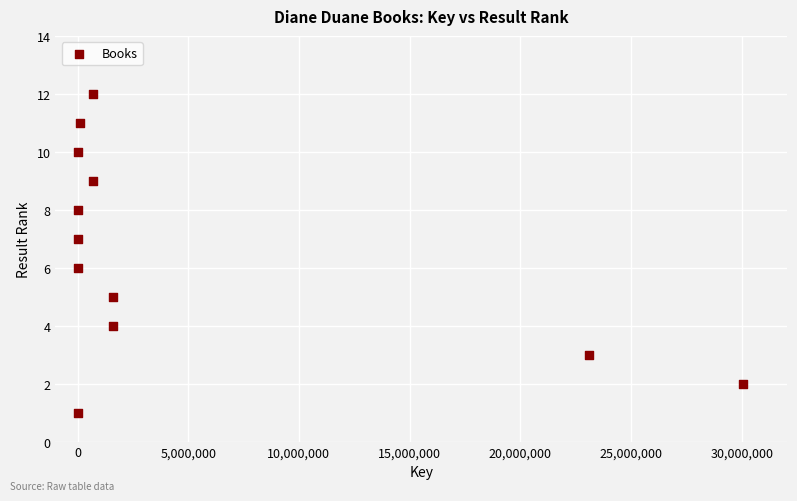

What is the range of X values (max minus min)?

30045801